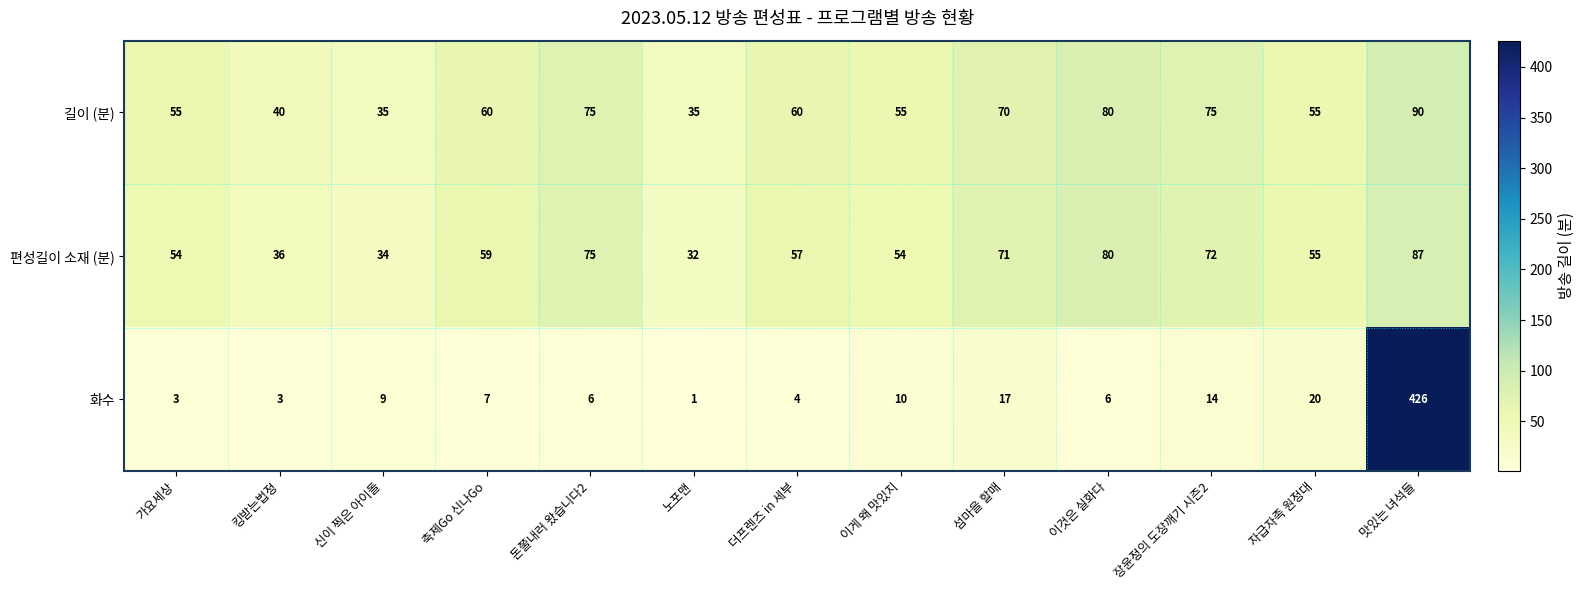

Which series changed the most between 킹받는법정 and 돈쭐내러 왔습니다2?

편성길이 소재 (분)